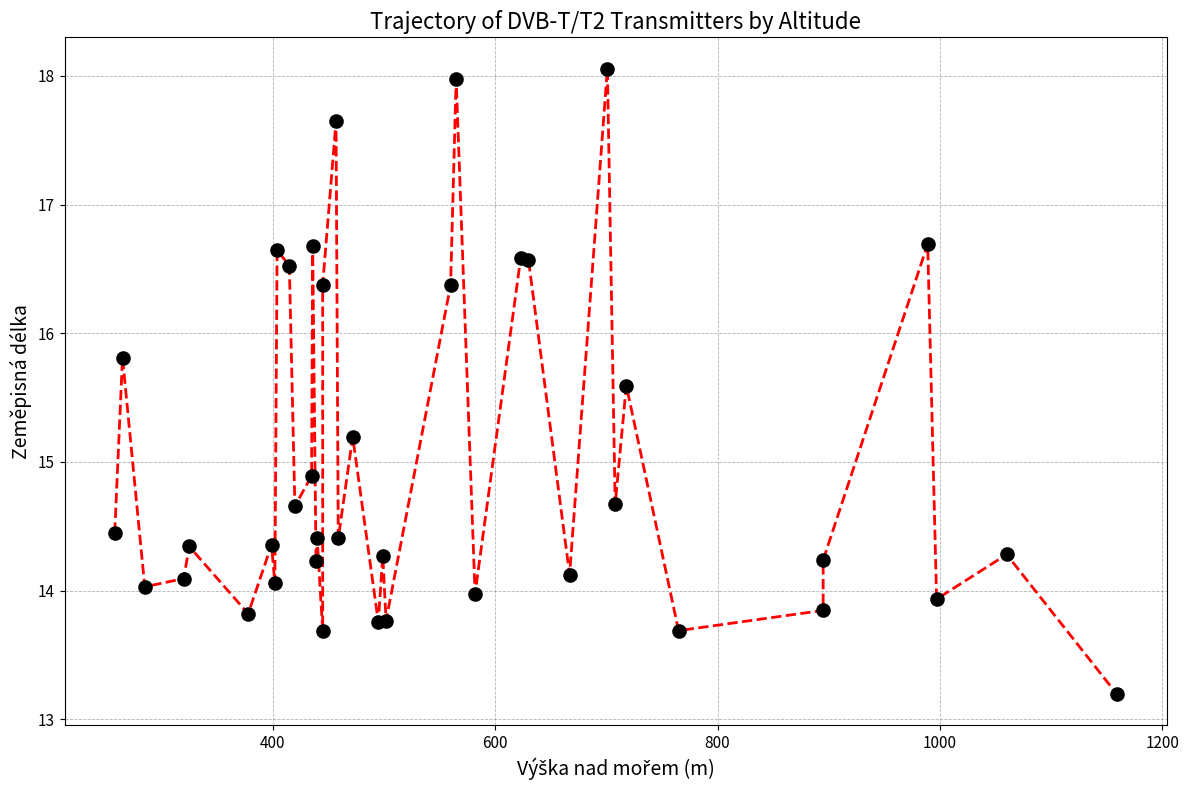

The chart shows a value of 23.0 at 21. True or false?

False